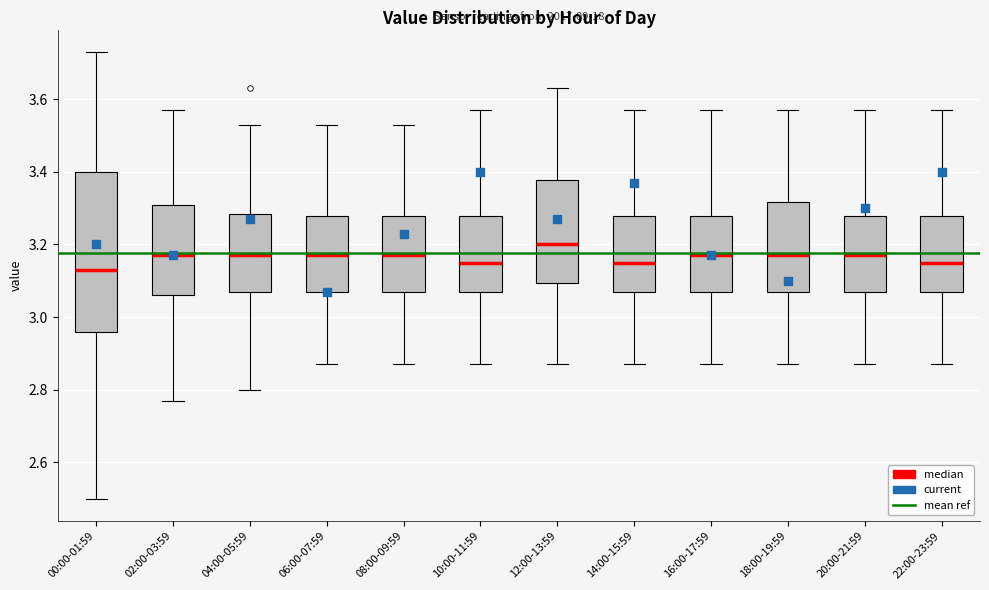

Comparing the boxes themselves (not the whiskers), which one is the tallest?

00:00-01:59